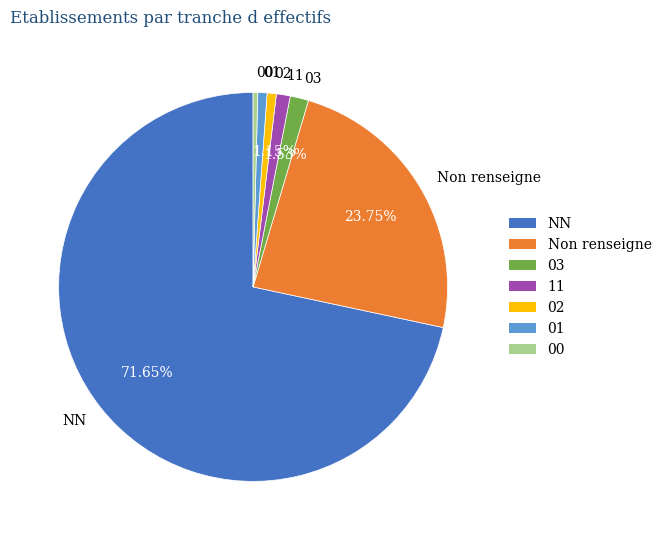

How many slices are in this pie chart?

7